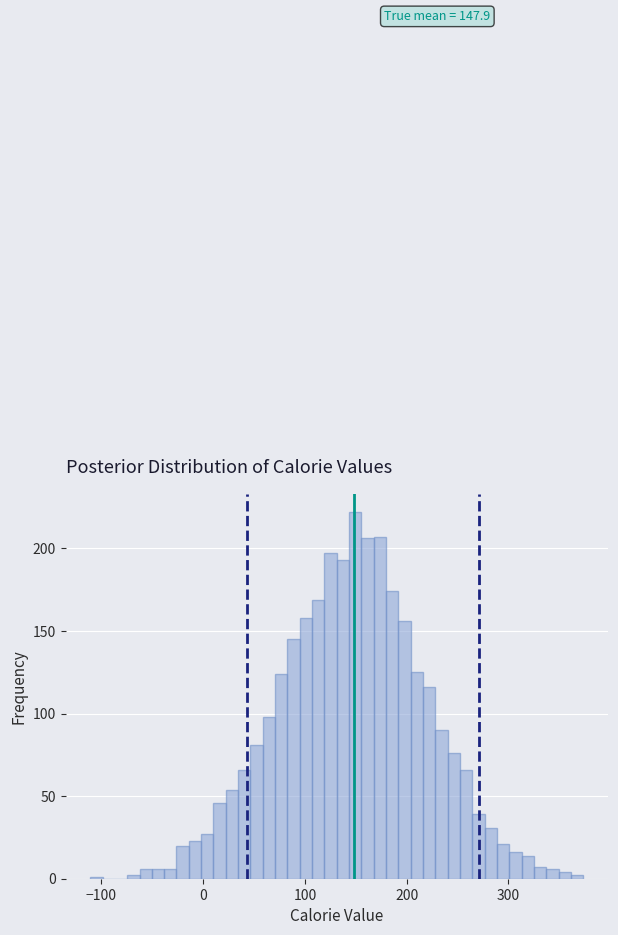

Around what value on the x-axis is the tallest bar? Give the approximate position of its centre, as read against the axis.

150